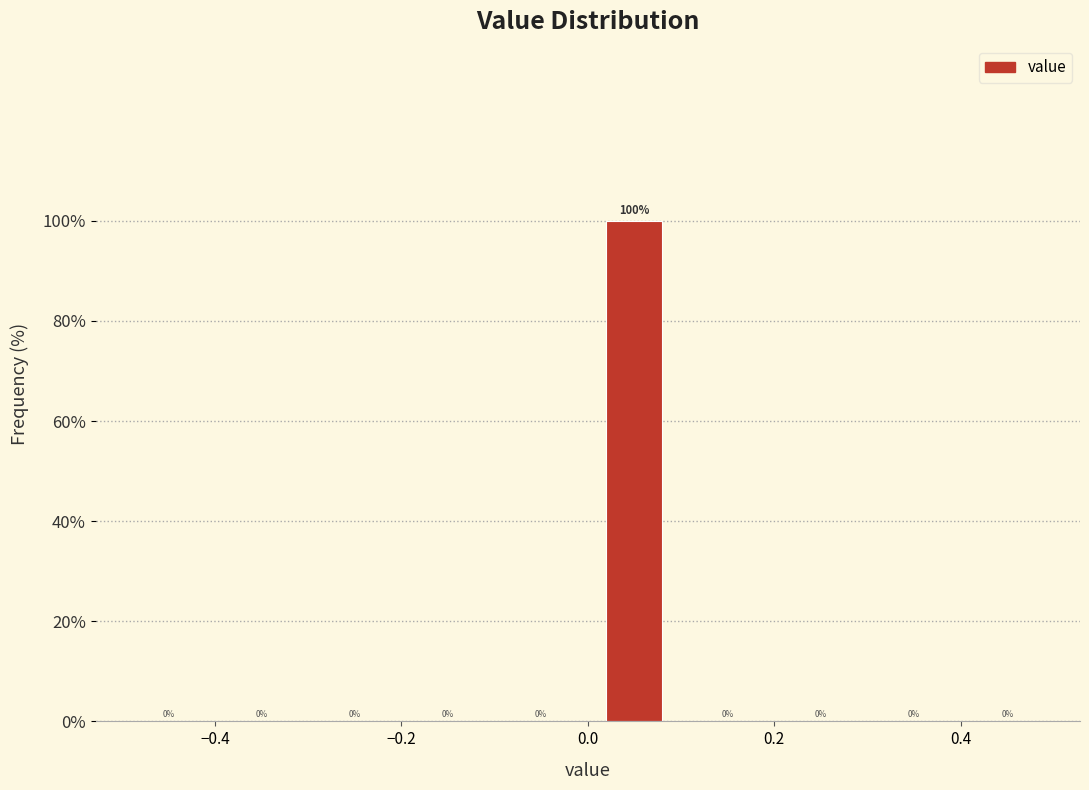

Over which range of the x-axis is the bar tallest?

0.0 to 0.1